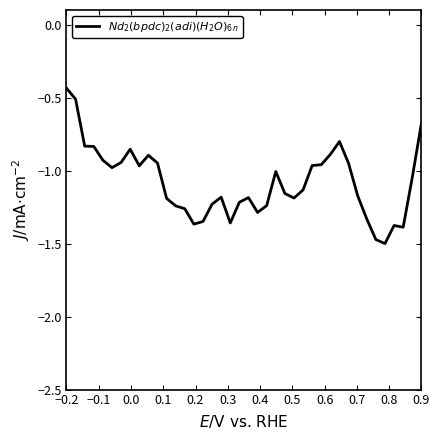

What is the difference between the maximum and minimum values?

1.1